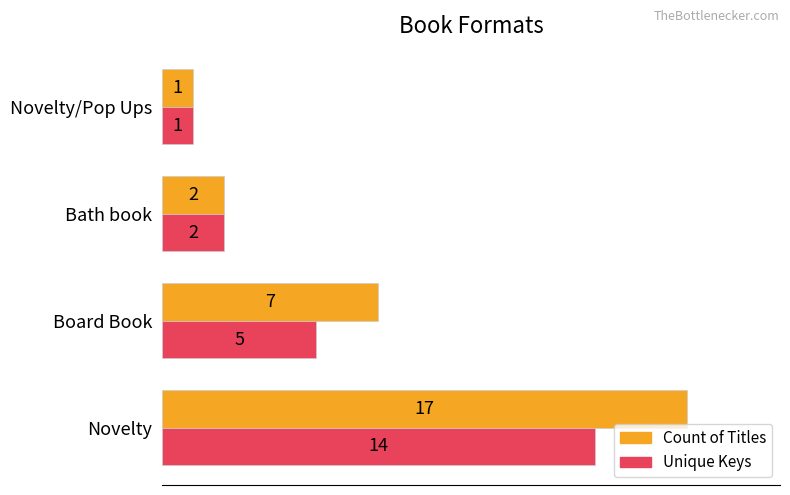

Which series has the largest range (max minus min)?

Count of Titles